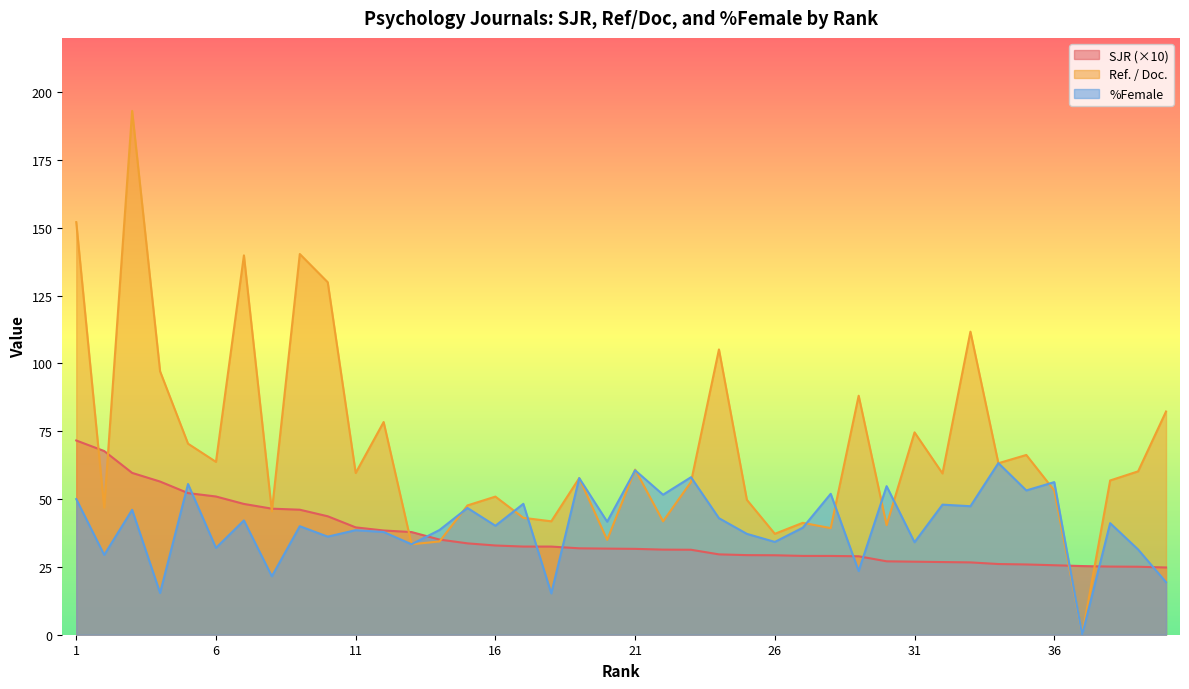

How many times do SJR and Ref. / Doc. cross each other?

8